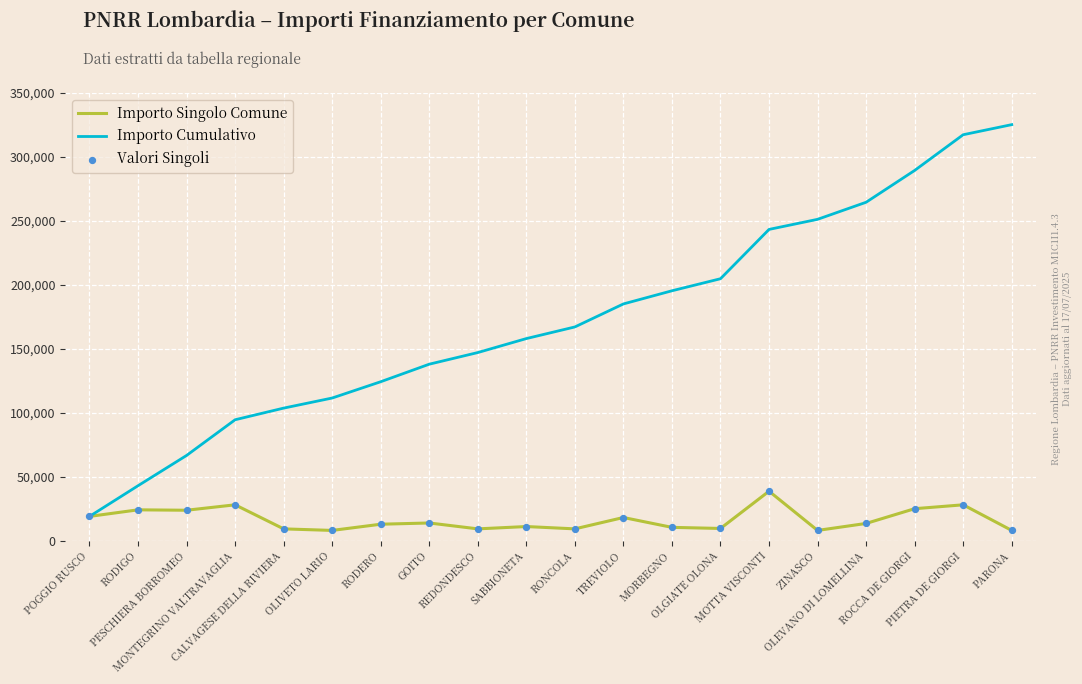

At which category is the sum across all series the highest?

PIETRA DE GIORGI